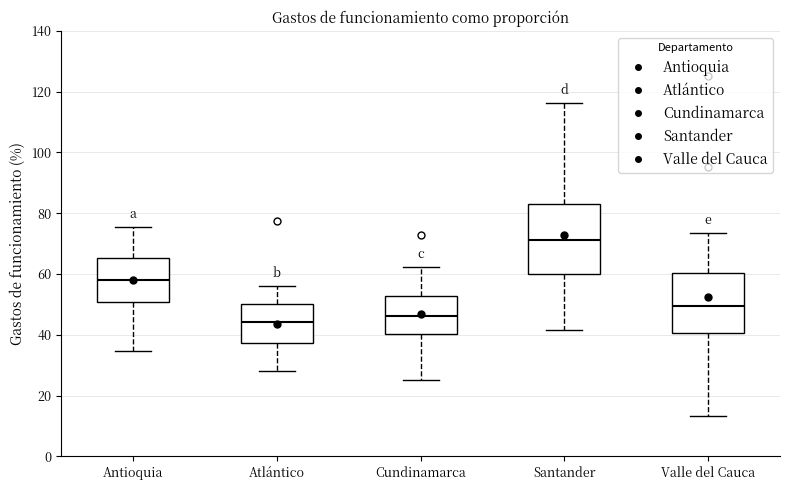

Which box is the tallest, from its lower edge to its upper edge?

Santander